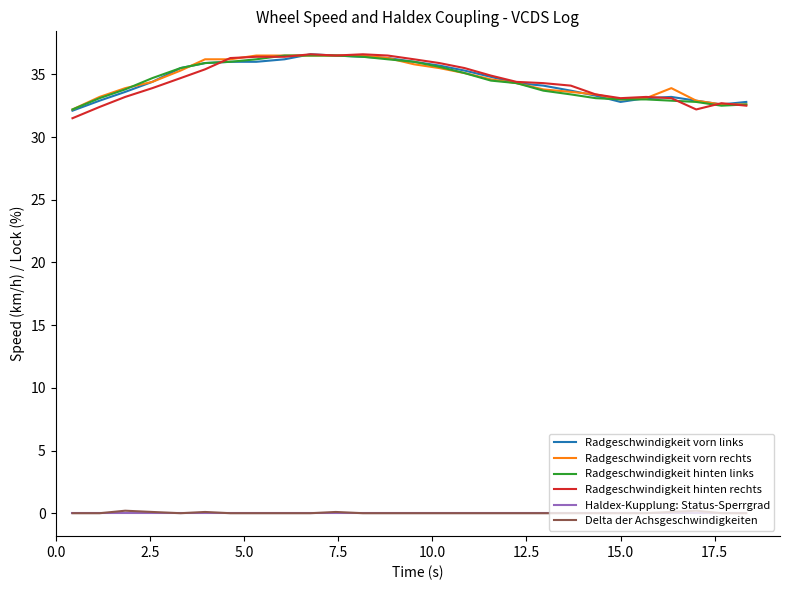

True or false: Delta der Achsgeschwindigkeiten and Radgeschwindigkeit vorn rechts intersect in this chart.

False